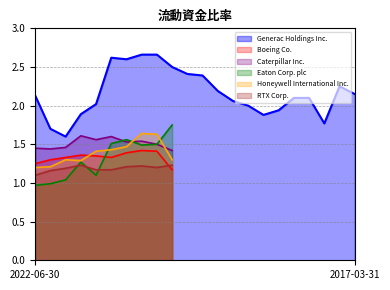

After their last crossing, which series has the higher values: Honeywell International Inc. or Eaton Corp. plc?

Eaton Corp. plc